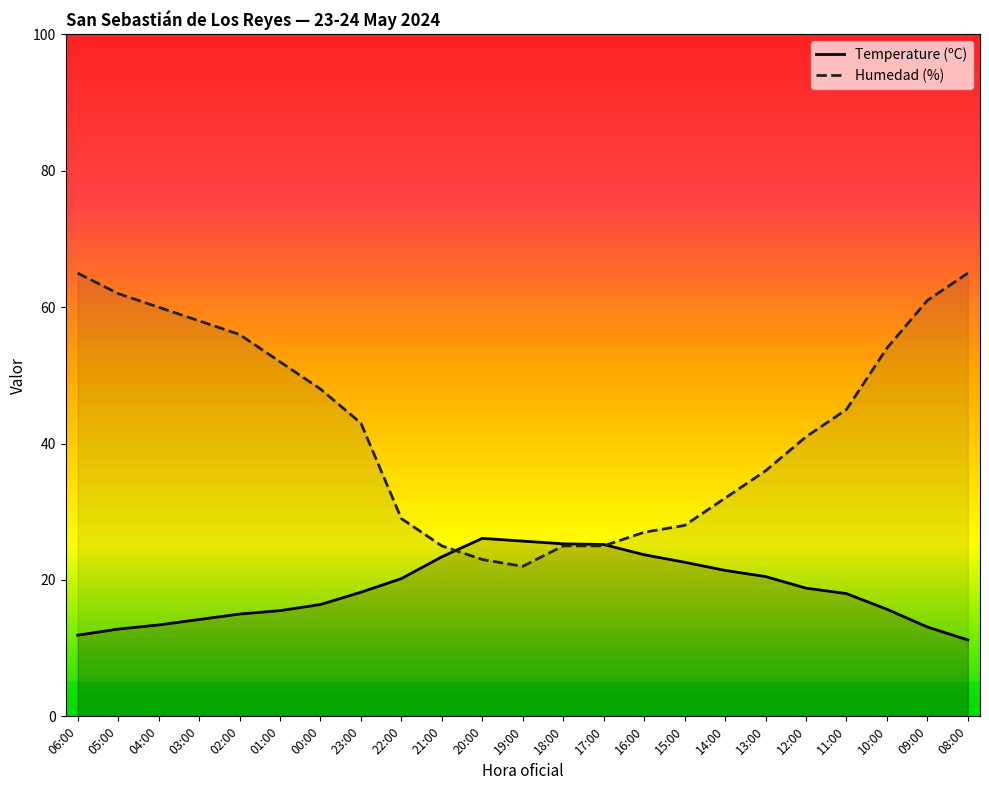

Read the Humedad (%) value at 04:00.

60.0